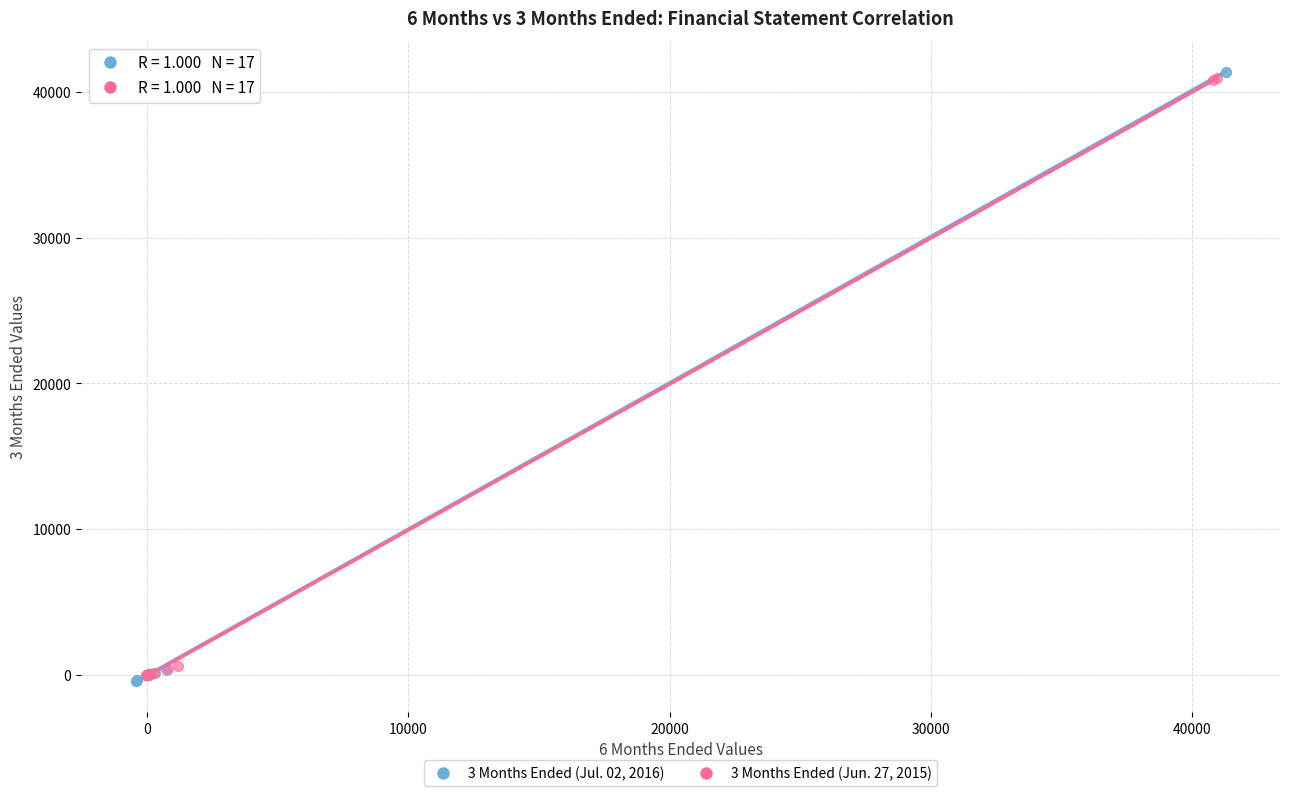

What are all the series names shown in the legend?

3 Months Ended (Jul. 02, 2016), 3 Months Ended (Jun. 27, 2015)